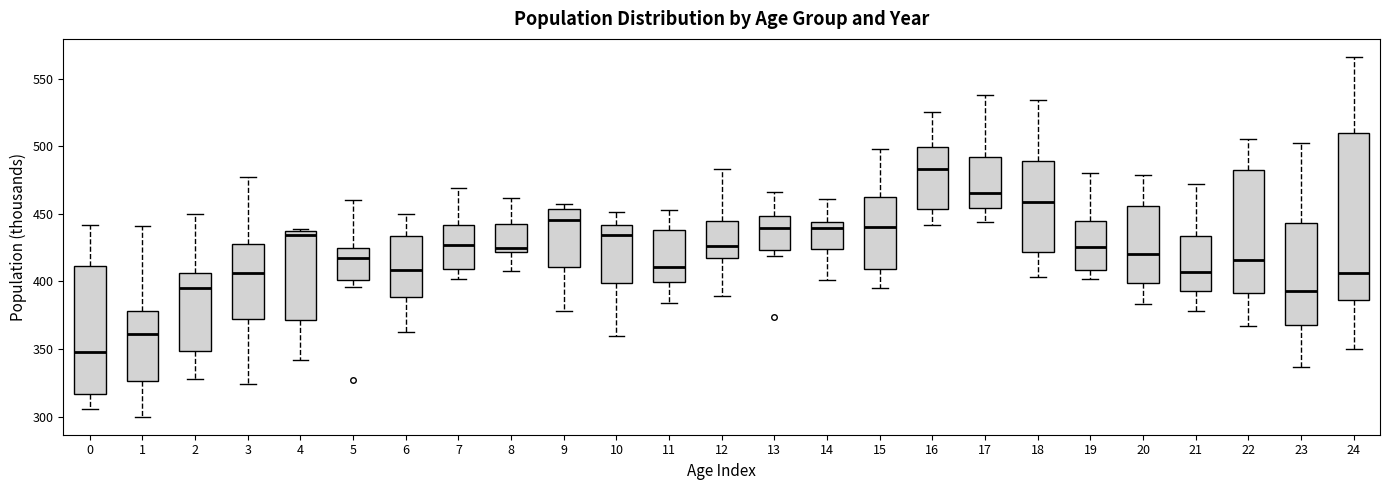

Where does the upper whisker of the box at x = 13 end on the y-axis? The values are not printed on the chart, so give them approximately, as read against the axis.

465